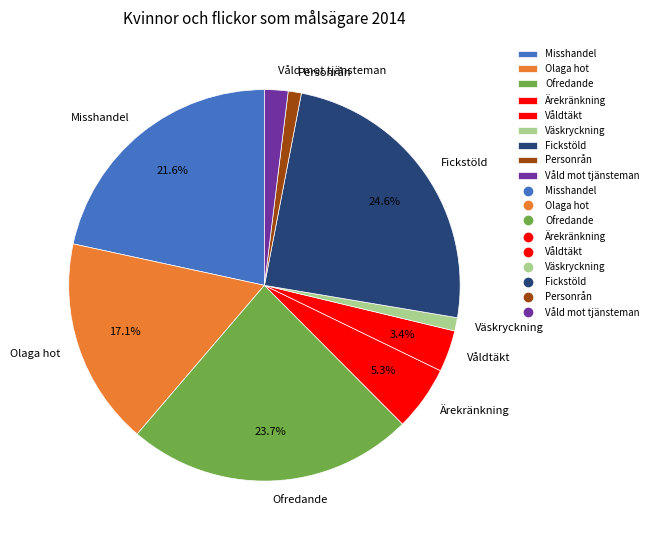

The Olaga hot slice represents 17% of the pie. True or false?

True